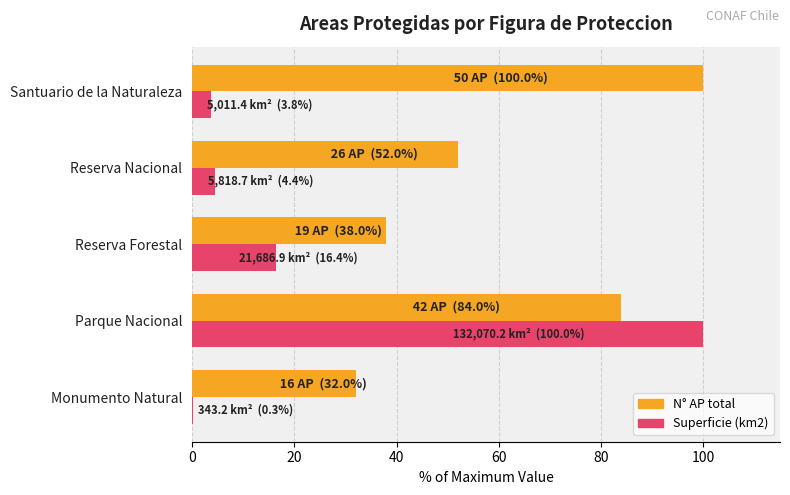

What is the greatest value displayed?

100.0